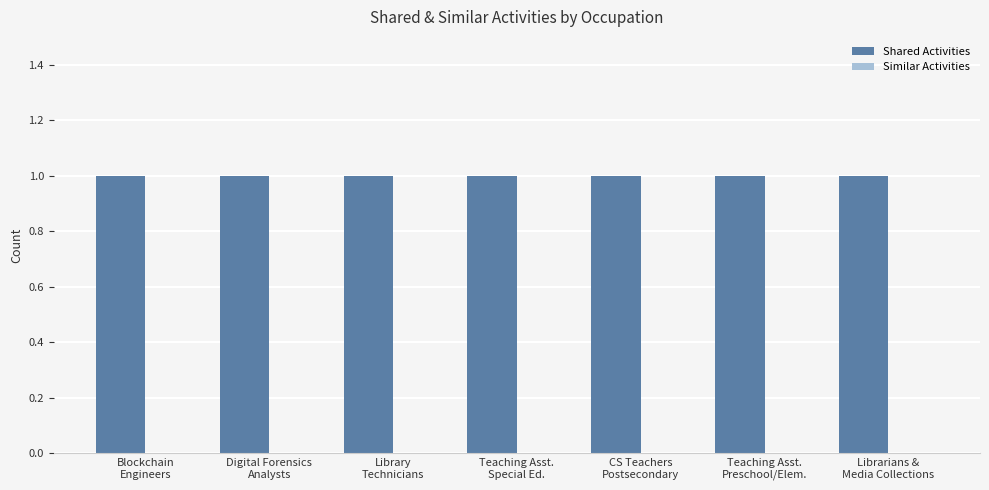

What is the total value across all series at Librarians &
Media Collections?

1